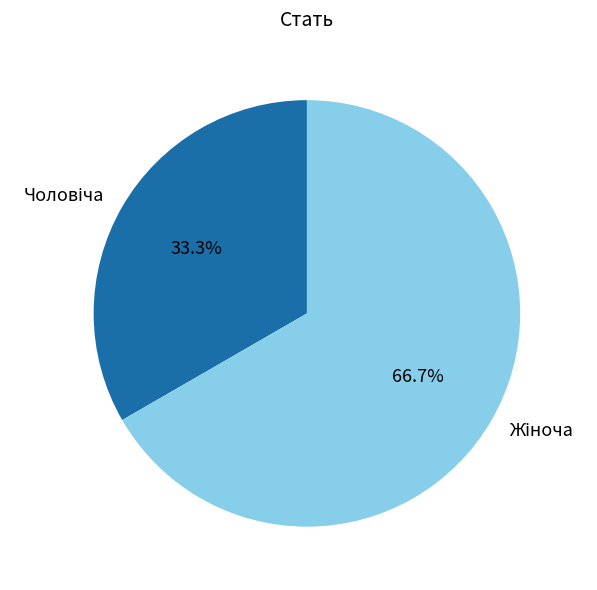

Does any single category account for the majority?

Yes